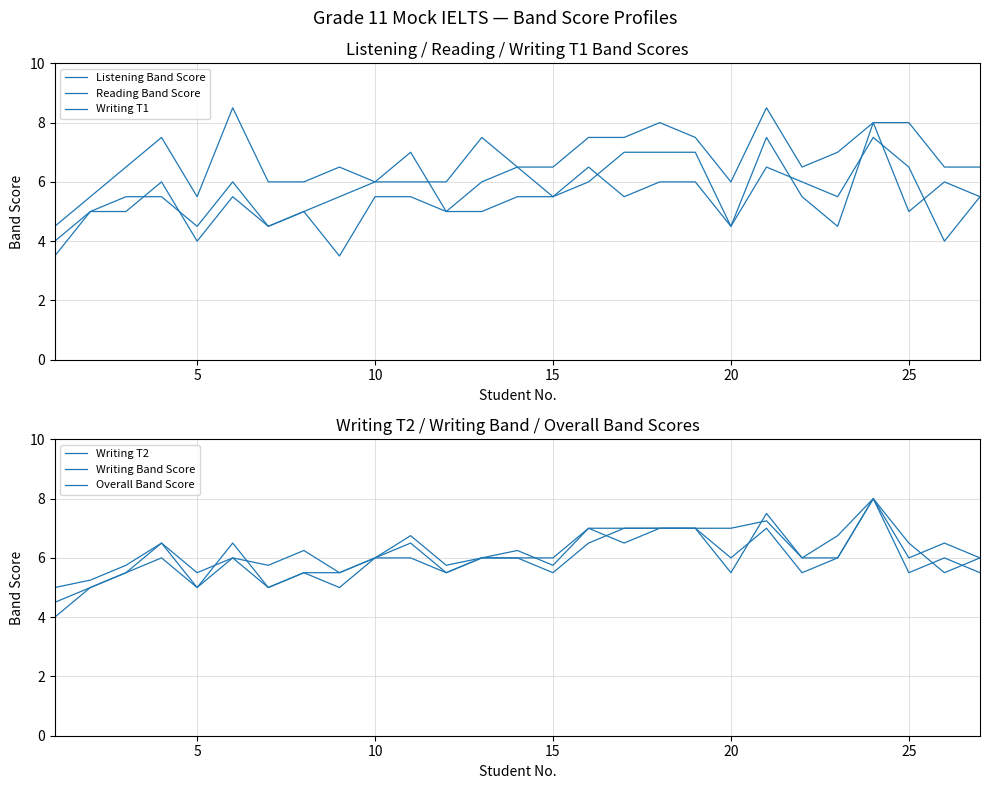

The Writing Band Score series shows 8.6 at 8. True or false?

False